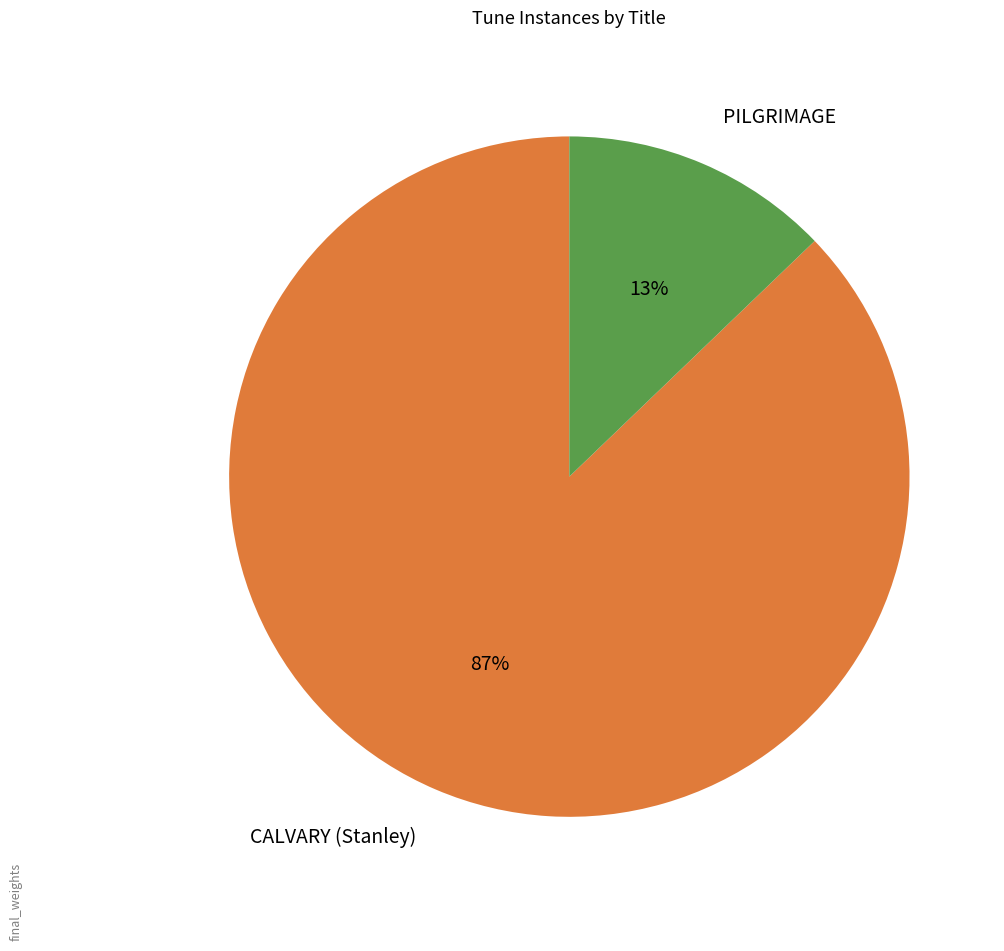

Do CALVARY (Stanley) and PILGRIMAGE together represent more than half of the pie?

Yes